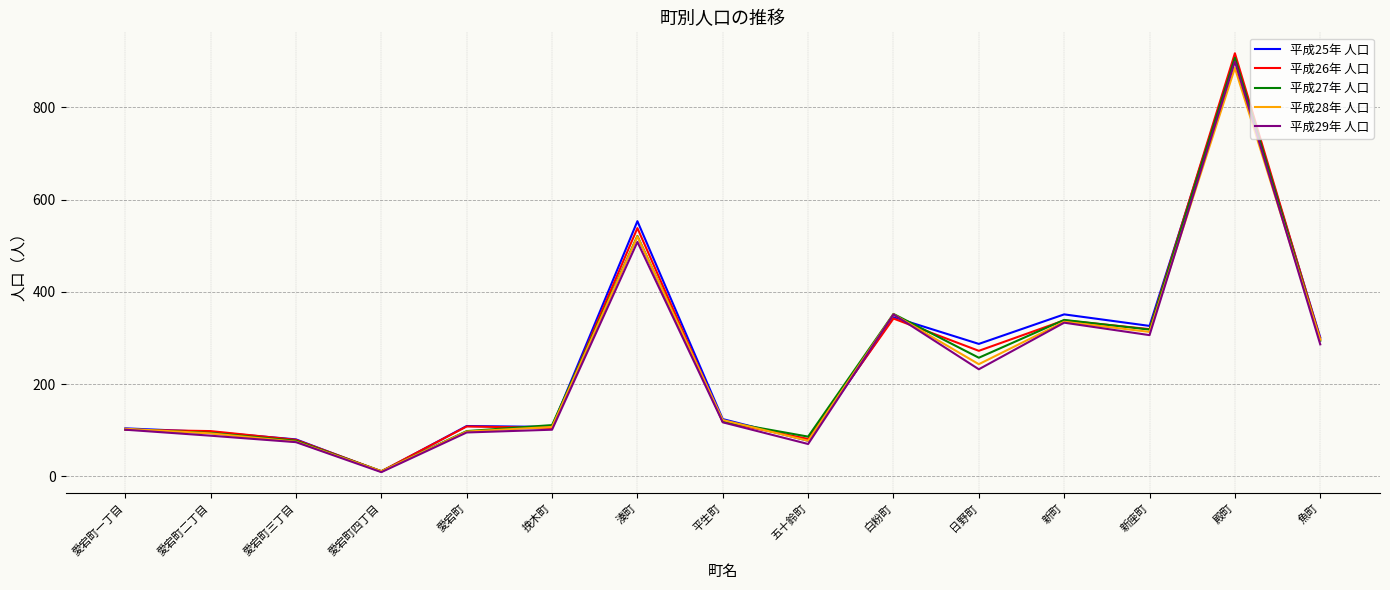

What position from the right is 魚町?

1